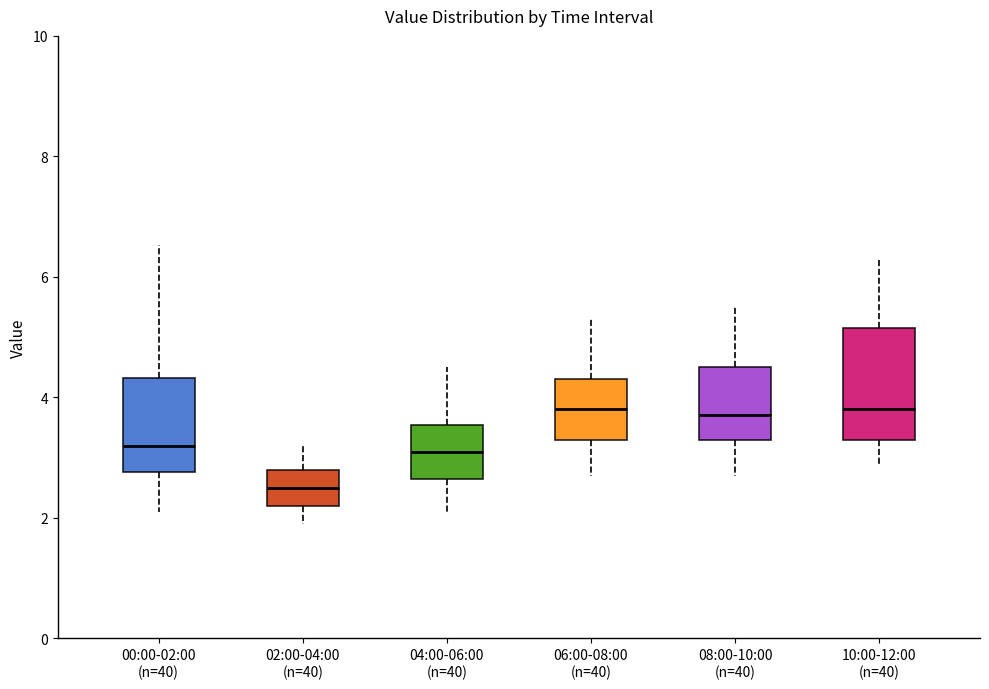

Reading left to right, transcribe this box plot: for each box, give where its median line is, the range the box spans, and where its two whiskers end, as read against the y-axis. The values are not printed on the chart, so give them approximately, as read against the axis.

00:00-02:00 (n=40): median 3.2, box 2.8 to 4.4, whiskers 2.2 to 6.6
02:00-04:00 (n=40): median 2.6, box 2.2 to 2.8, whiskers 2.0 to 3.2
04:00-06:00 (n=40): median 3.2, box 2.6 to 3.6, whiskers 2.2 to 4.6
06:00-08:00 (n=40): median 3.8, box 3.4 to 4.4, whiskers 2.8 to 5.4
08:00-10:00 (n=40): median 3.8, box 3.4 to 4.6, whiskers 2.8 to 5.6
10:00-12:00 (n=40): median 3.8, box 3.4 to 5.2, whiskers 3.0 to 6.4